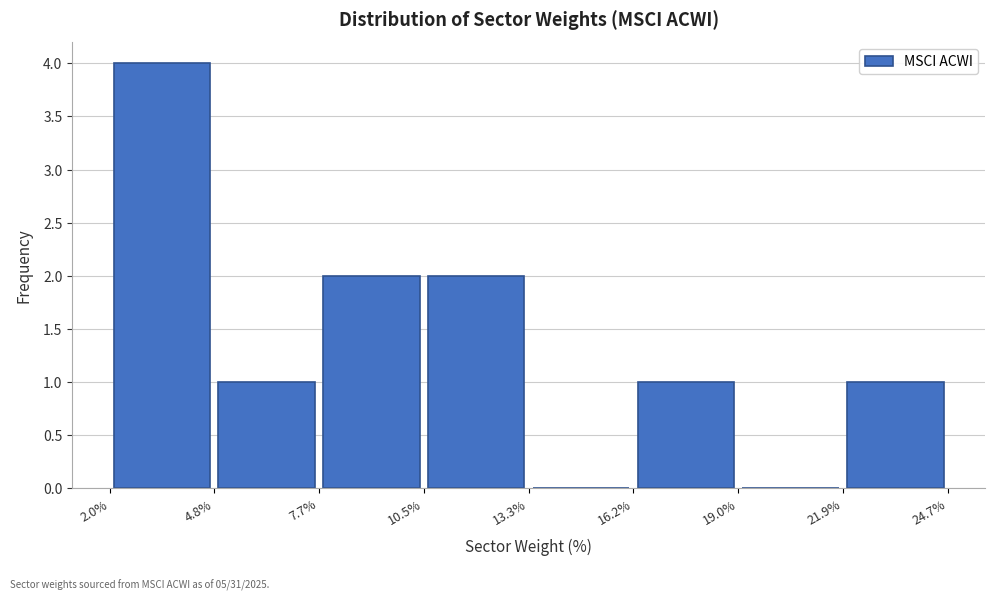

Reading left to right, transcribe this chart: for each bar, give the range it covers on the x-axis and its height. The values are not printed on the chart, so give them approximately, as read against the axis.

2.0% to 4.8%: 4
4.8% to 7.7%: 1
7.7% to 10.5%: 2
10.5% to 13.3%: 2
13.3% to 16.2%: 0
16.2% to 19.0%: 1
19.0% to 21.9%: 0
21.9% to 24.7%: 1